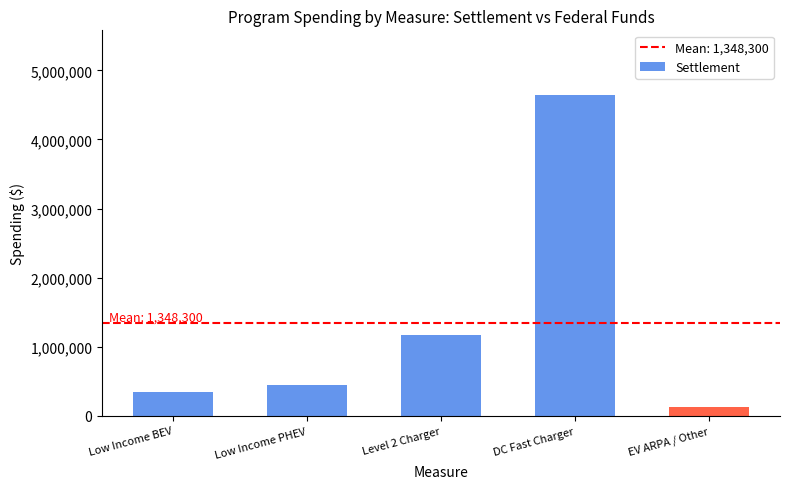

How many data points are less than 448000?

2